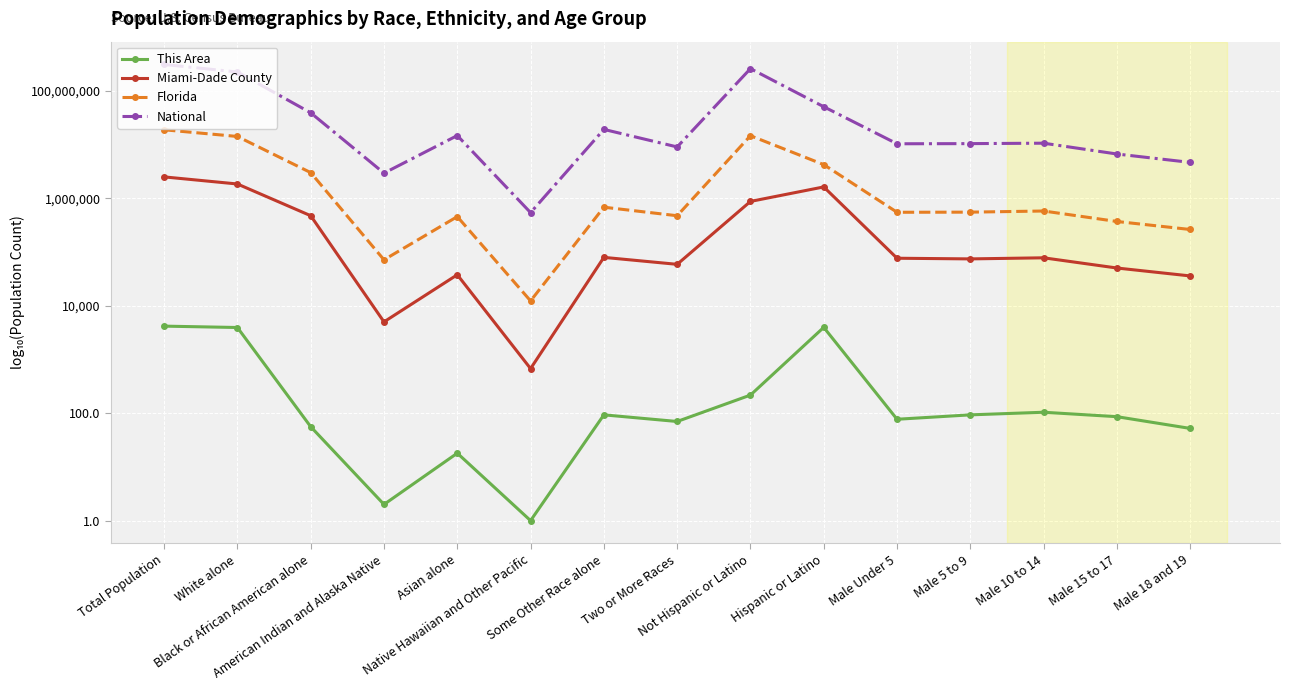

True or false: Miami-Dade County and Florida cross at least once.

False